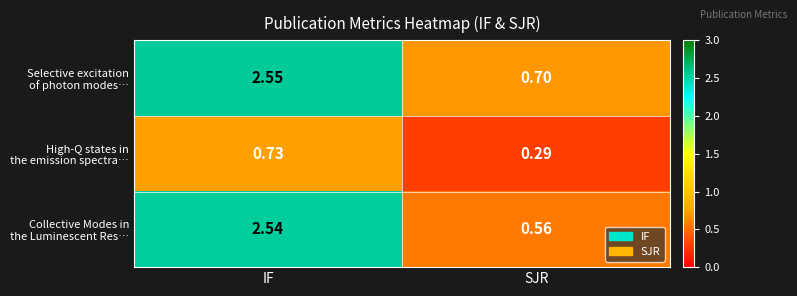

At which category is the sum across all series the highest?

IF